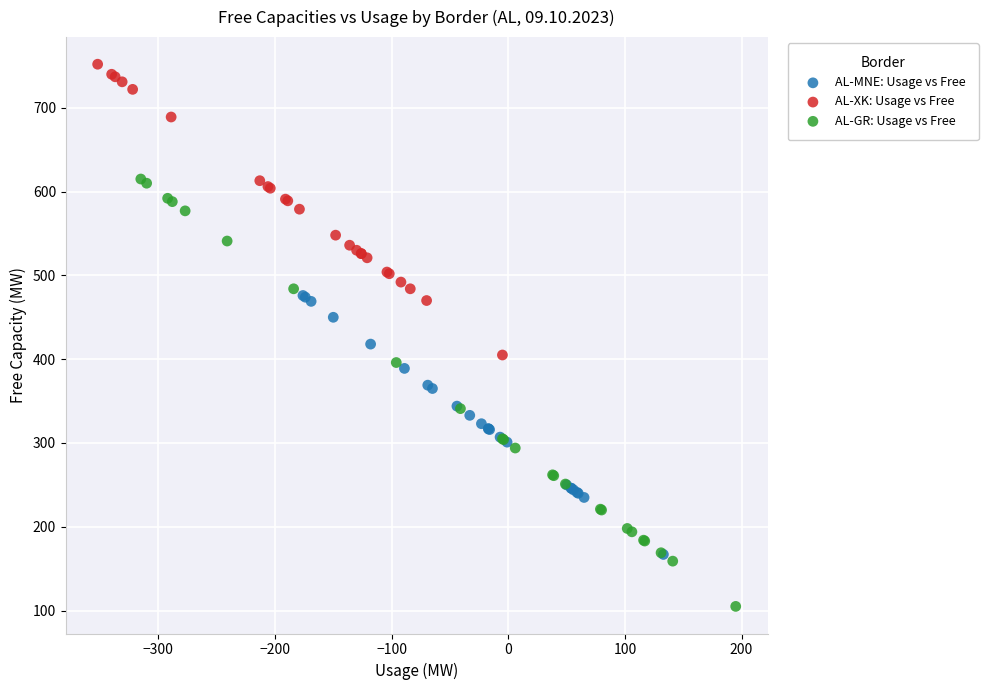

Which series contains the lowest Y value?

AL-GR: Usage vs Free